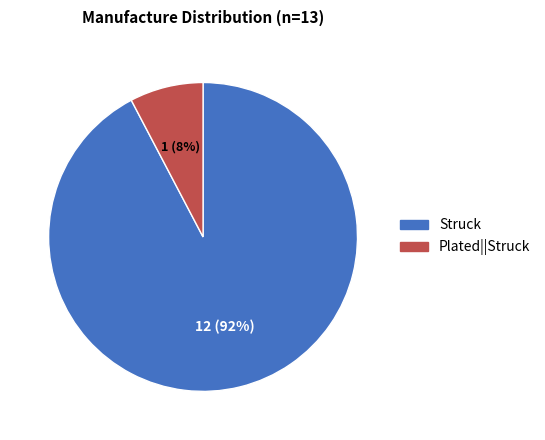

Is there any slice that represents more than half of the pie?

Yes